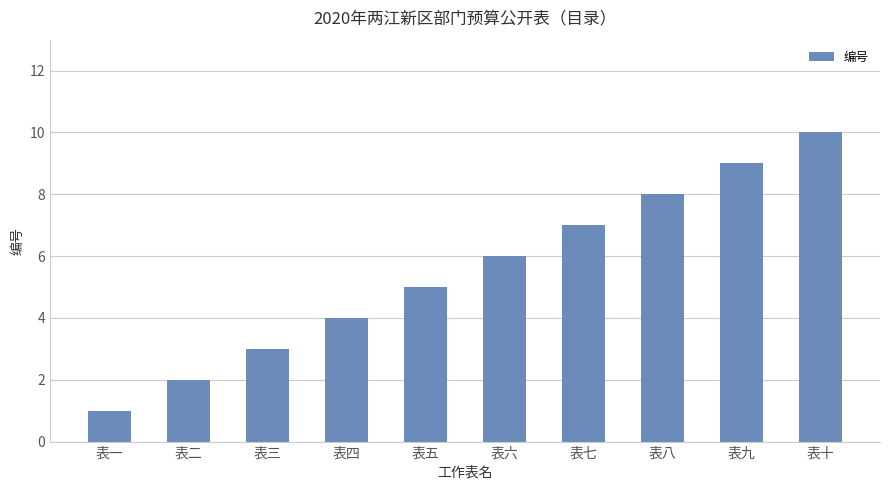

Reading right to left, transcribe all the data shown in this chart.

表十=10	表九=9	表八=8	表七=7	表六=6	表五=5	表四=4	表三=3	表二=2	表一=1